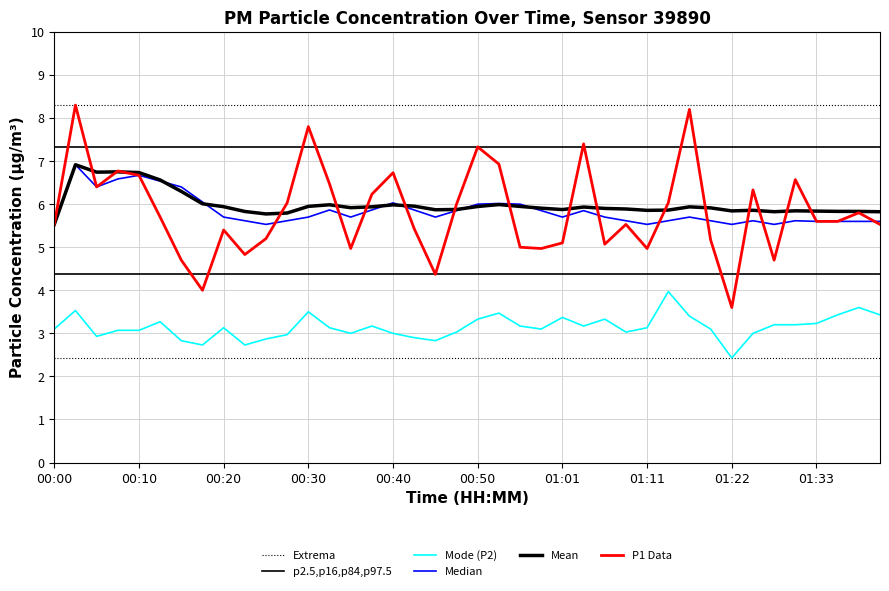

At how many categories does at least one series exceed 2?

40